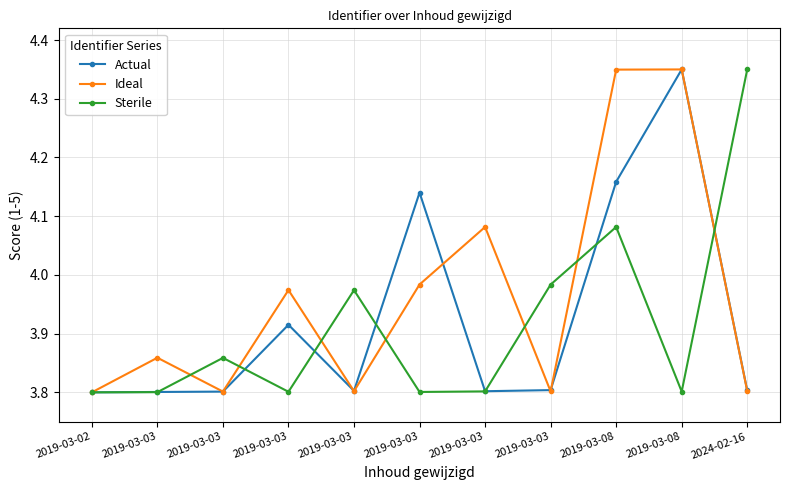

How many categories are shown in the chart?

11